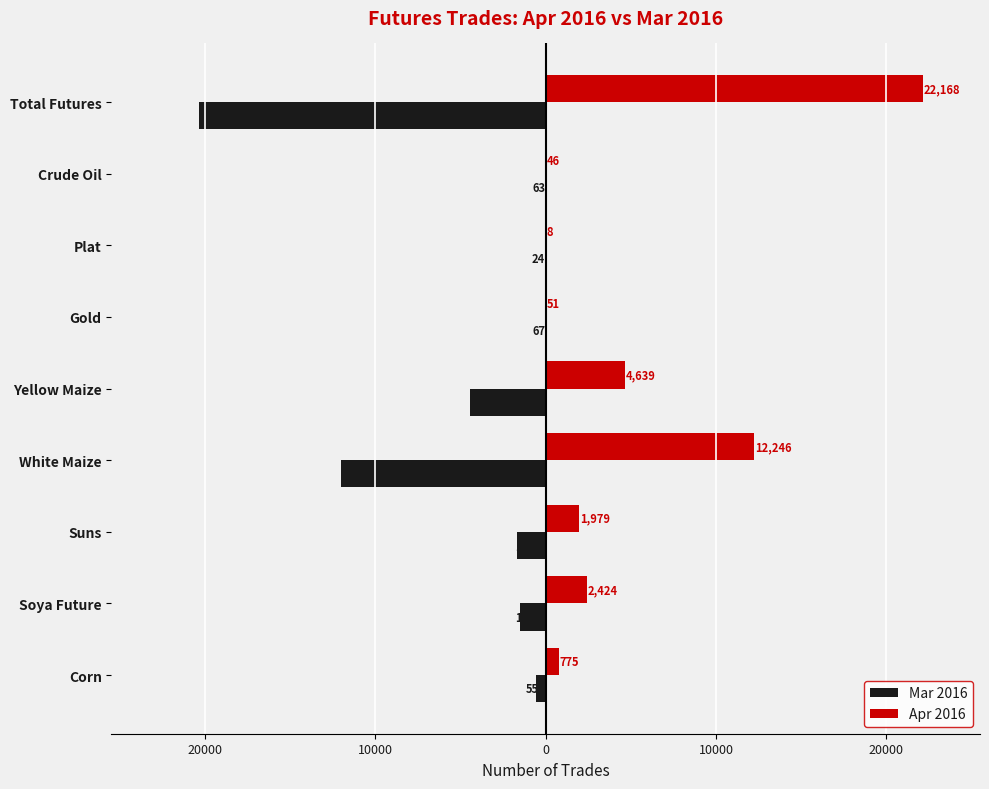

What are all the series names shown in the legend?

Mar 2016, Apr 2016